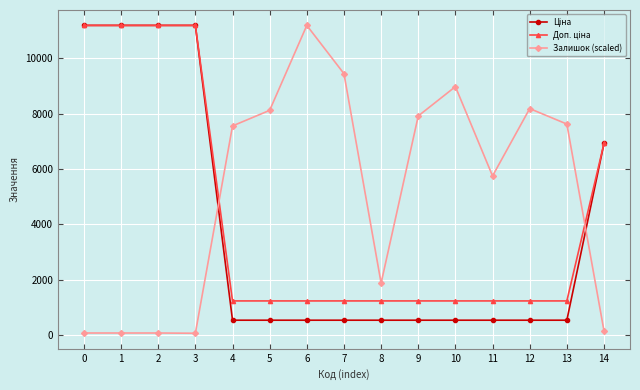

Between 5 and 7, which series saw the biggest shift?

Залишок (scaled)